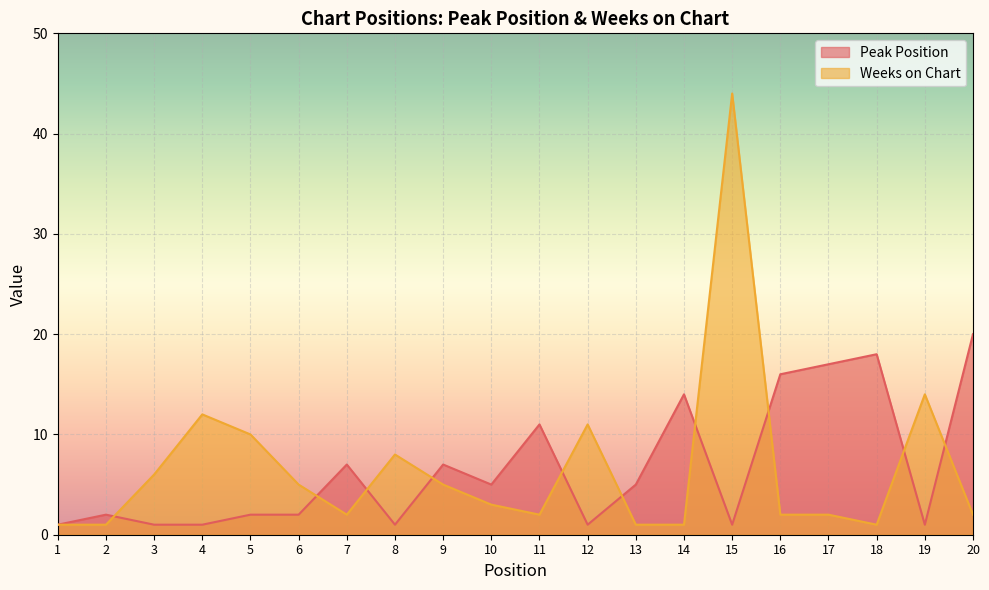

Reading left to right, transcribe all the data shown in this chart.

Peak Position: 1	2	1	1	2	2	7	1	7	5	11	1	5	14	1	16	17	18	1	20
Weeks on Chart: 1	1	6	12	10	5	2	8	5	3	2	11	1	1	44	2	2	1	14	2